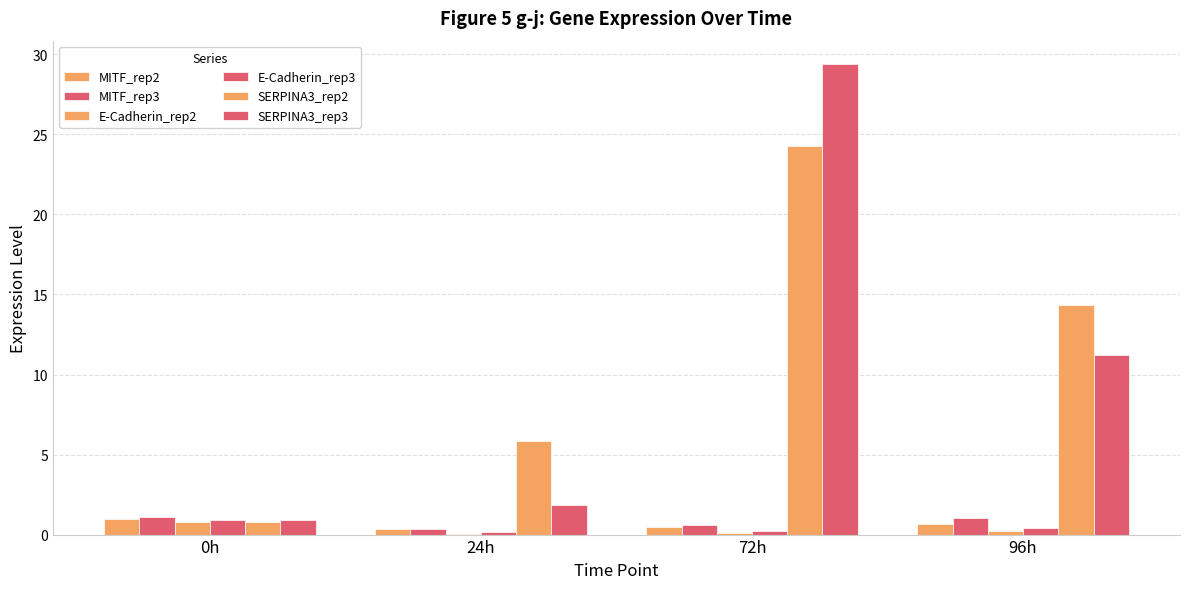

How many distinct data groups are displayed?

6